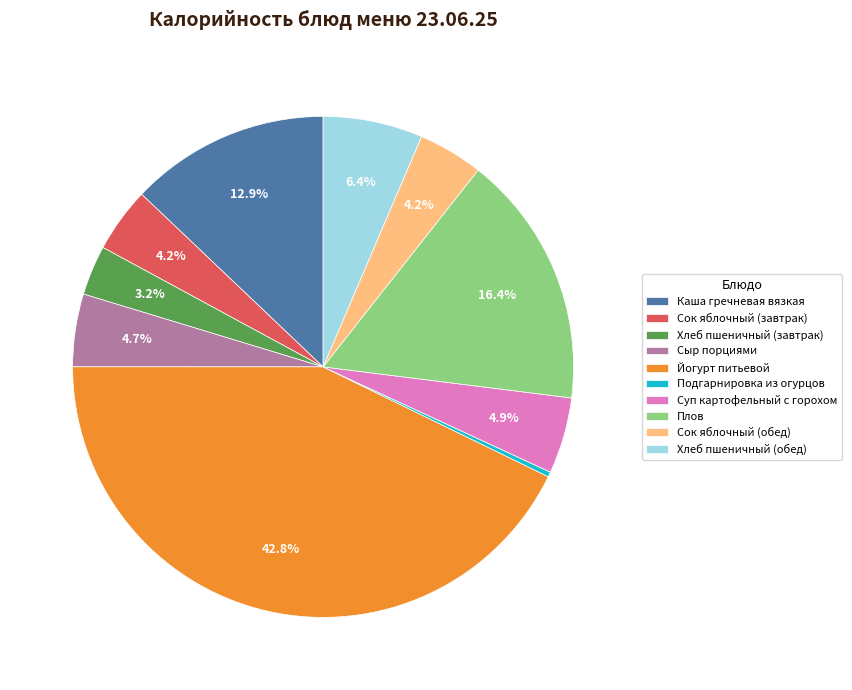

True or false: Йогурт питьевой accounts for 30% of the total.

False